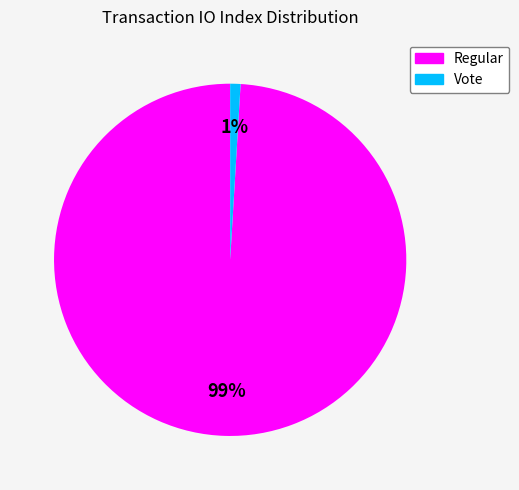

The Regular slice represents 99% of the pie. True or false?

True